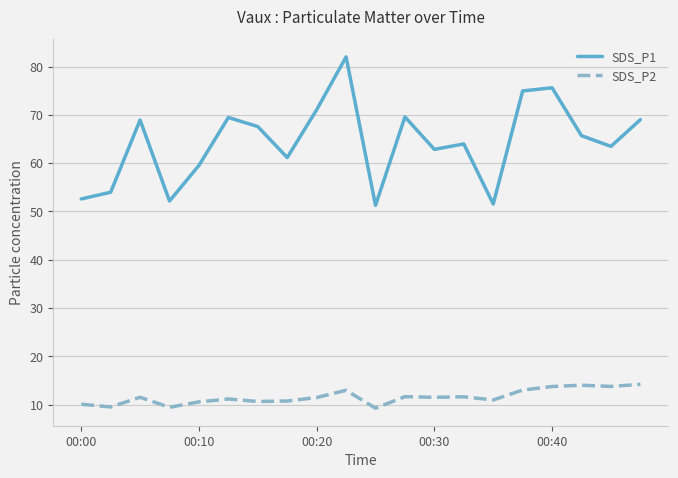

Which series has the largest total across all categories?

SDS_P1